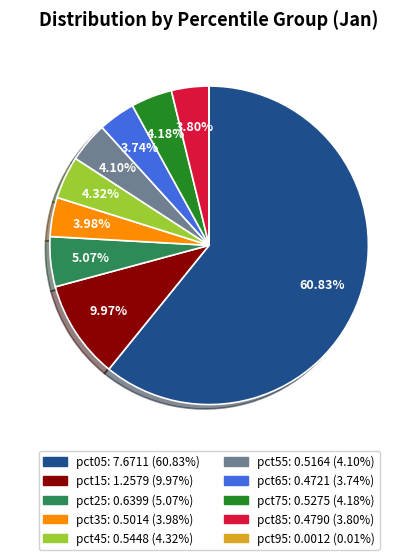

The pct65 slice represents 13% of the pie. True or false?

False